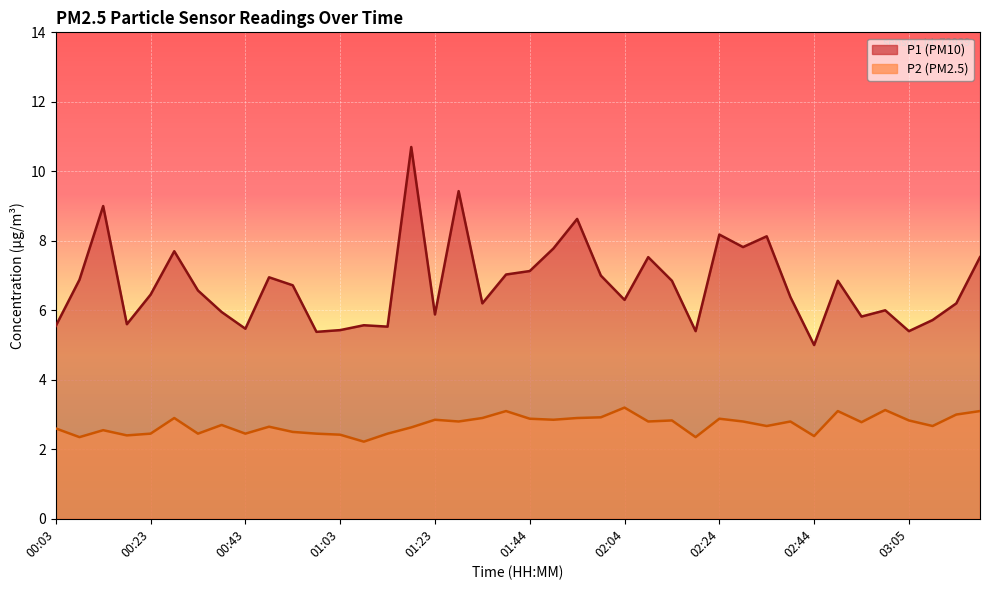

What position from the left is 01:34?

19